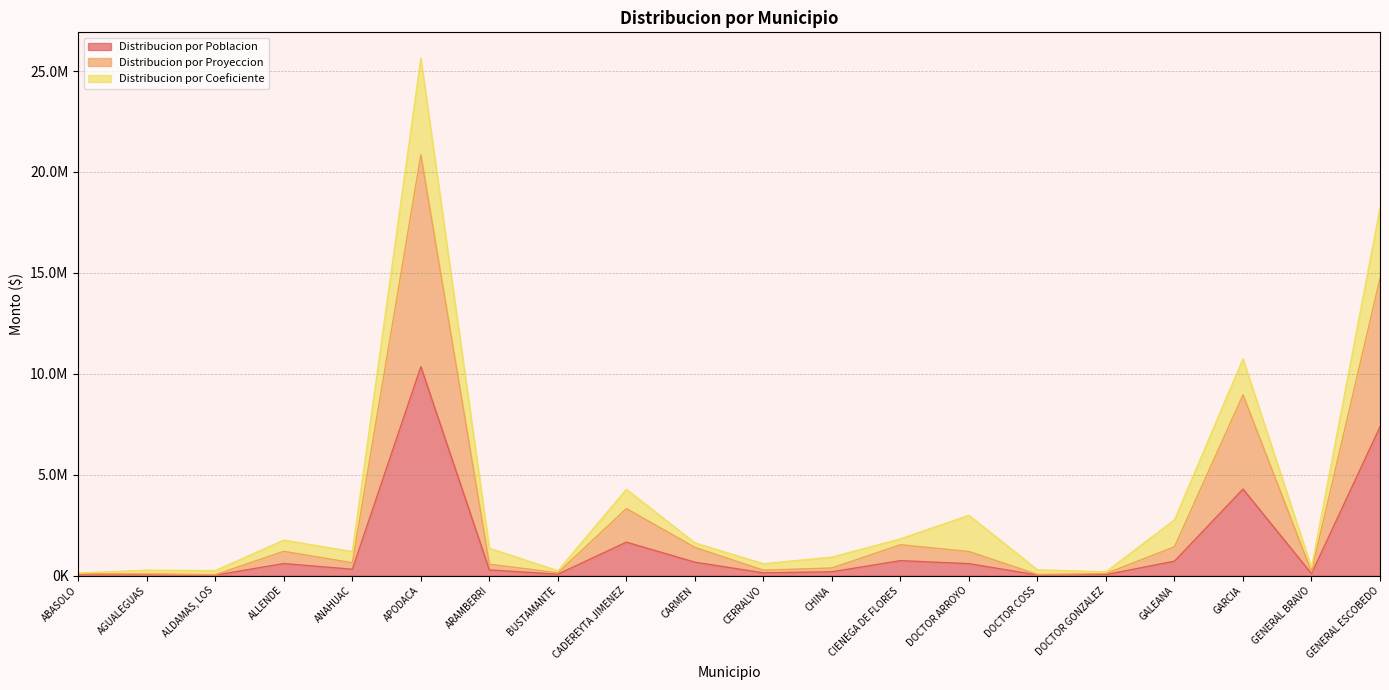

True or false: Distribucion por Proyeccion and Distribucion por Poblacion cross at least once.

False